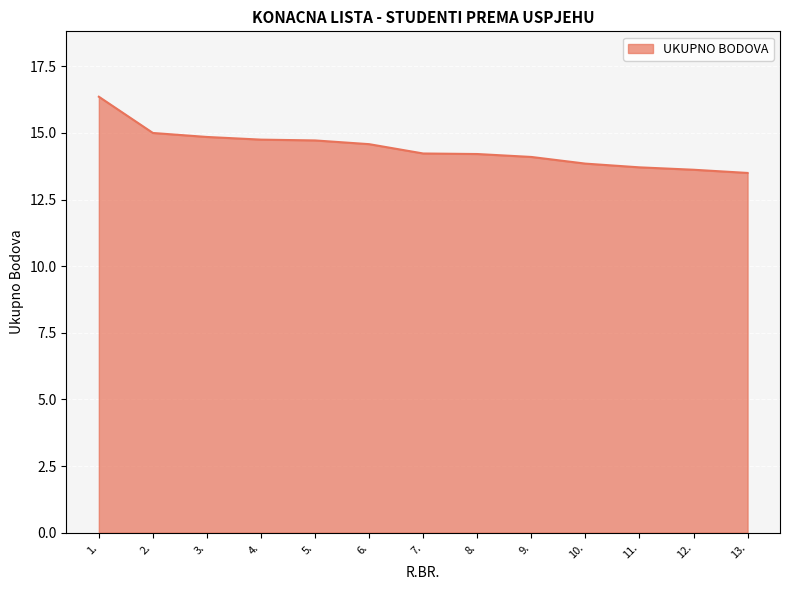

The value at 13. is 20.9. True or false?

False